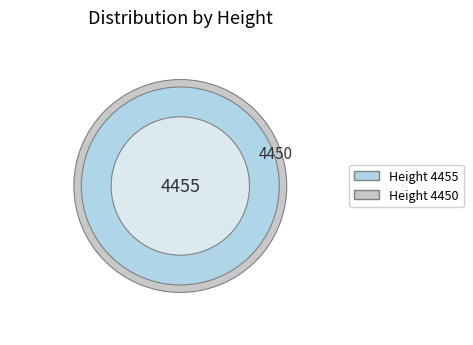

Is it true that 4455 is 50% of the pie?

True